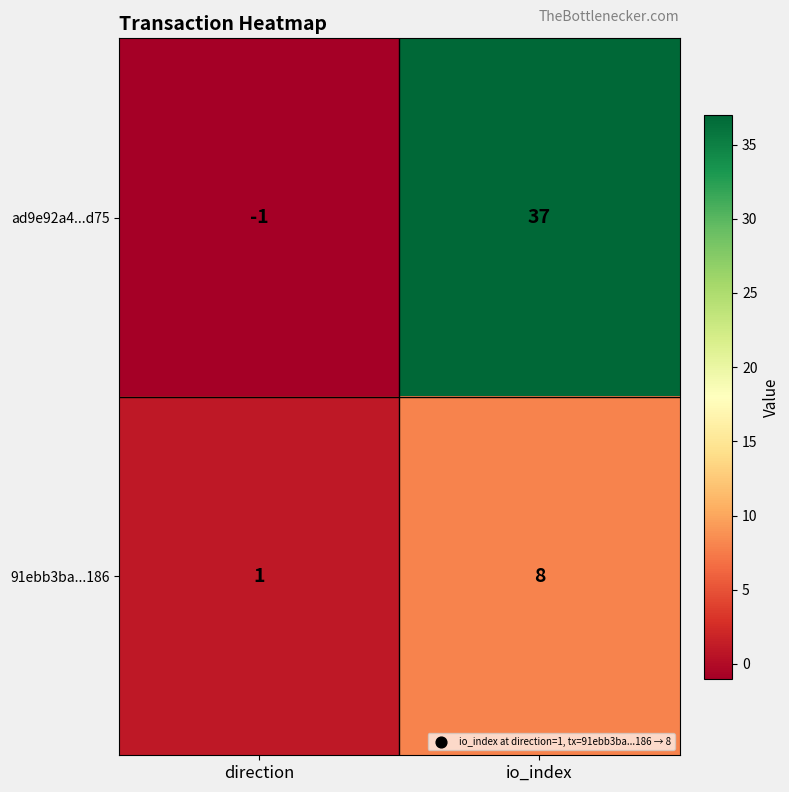

What is the approximate value of 91ebb3ba...186 at io_index?

8